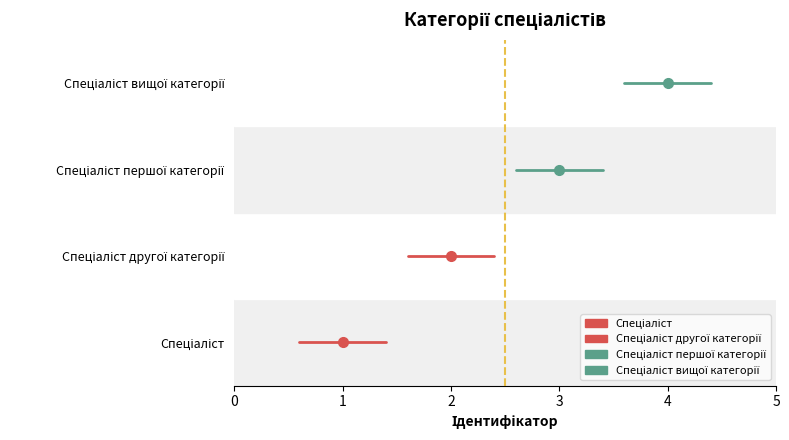

How many lines are shown in the chart?

4